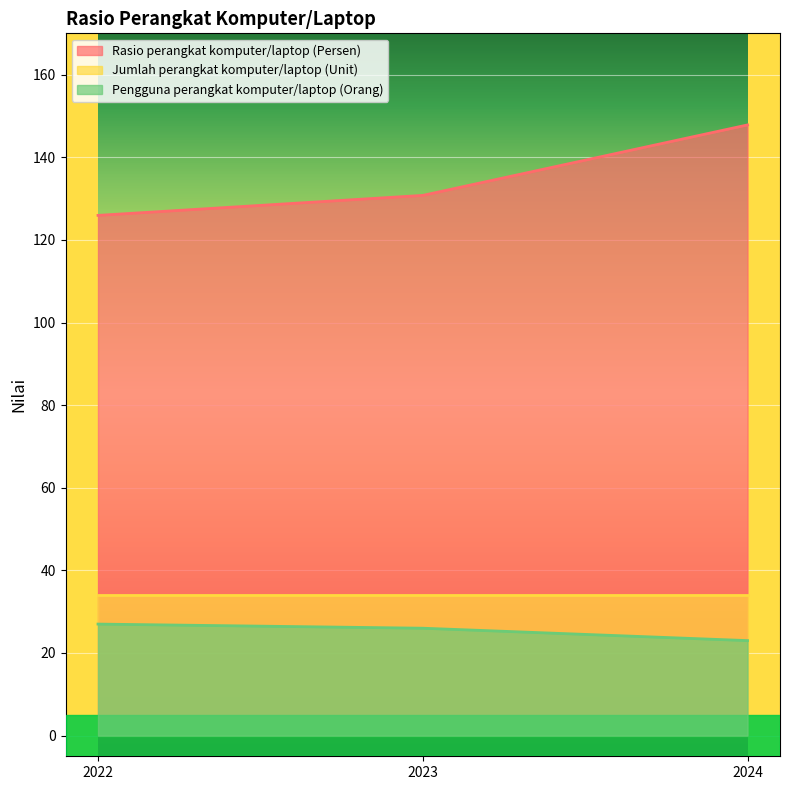

What is the difference between the highest and lowest values at 2024?

124.8